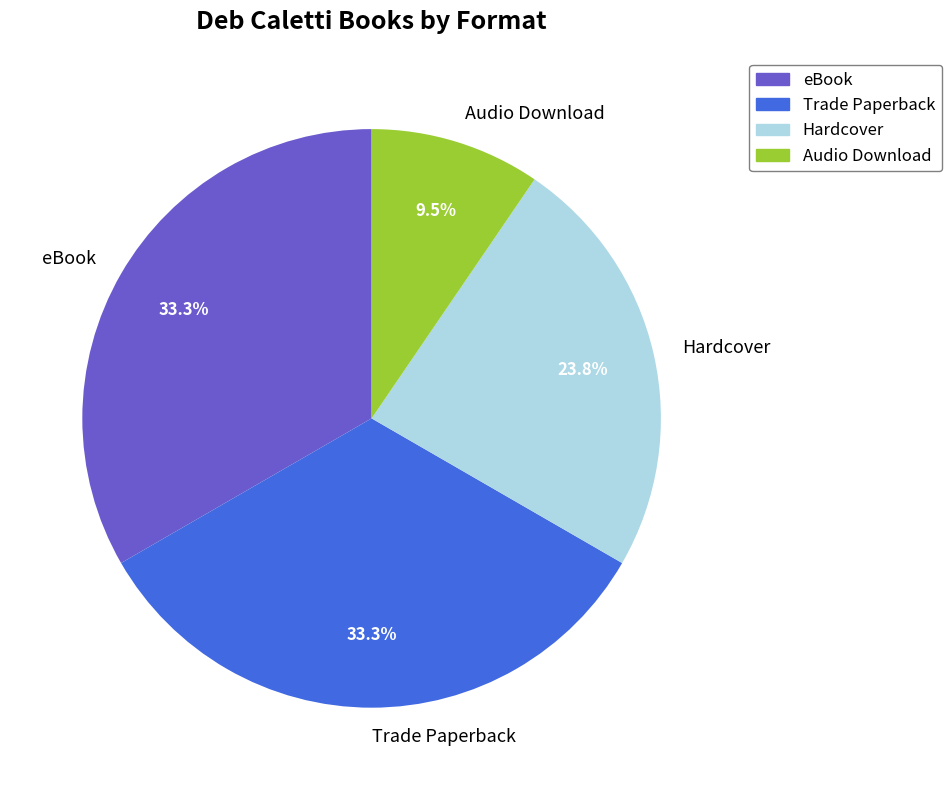

How many slices are in this pie chart?

4